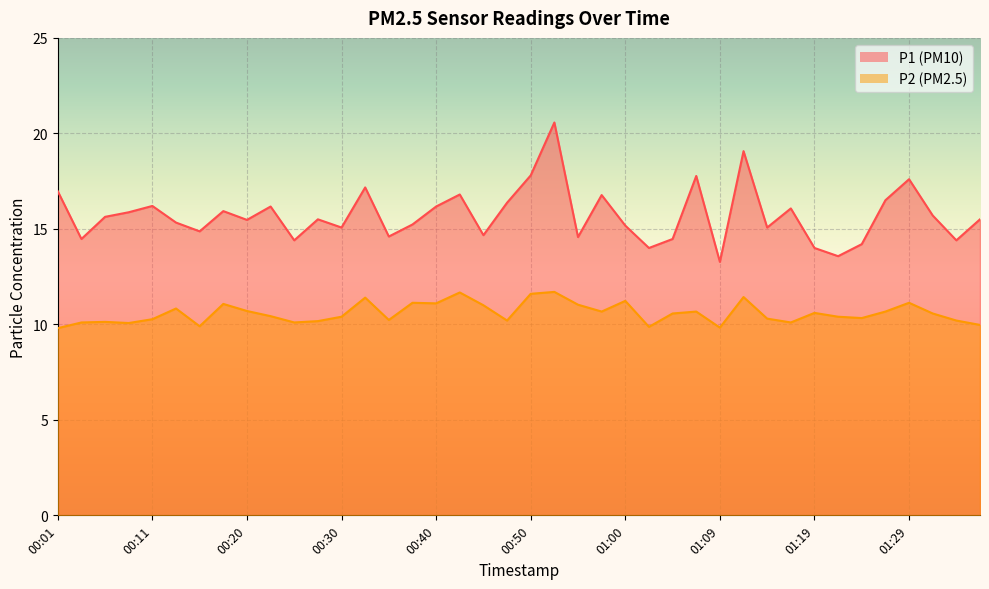

Where is P2 nearest to the value 10?

01:36